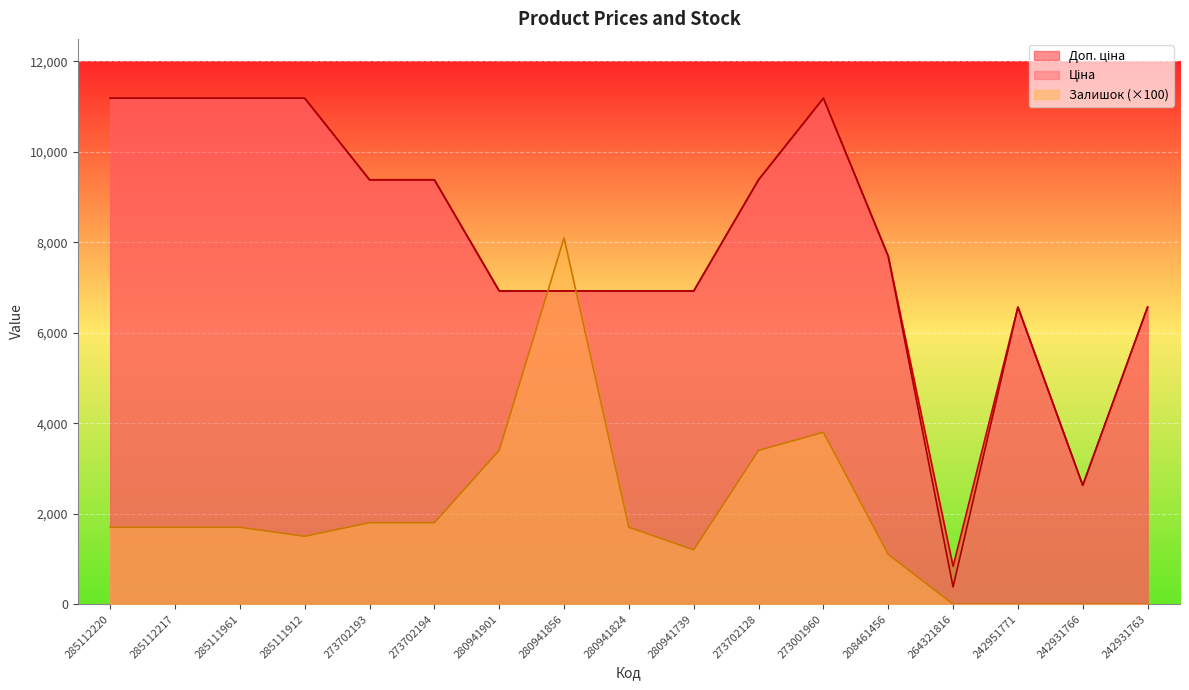

True or false: Ціна and Доп. ціна cross at least once.

False